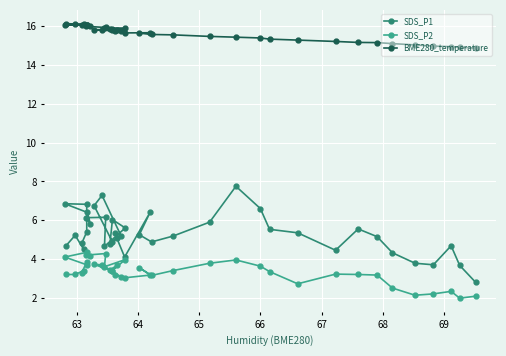

What is the difference between the second highest and second lowest values in the SDS_P1 series?

3.6